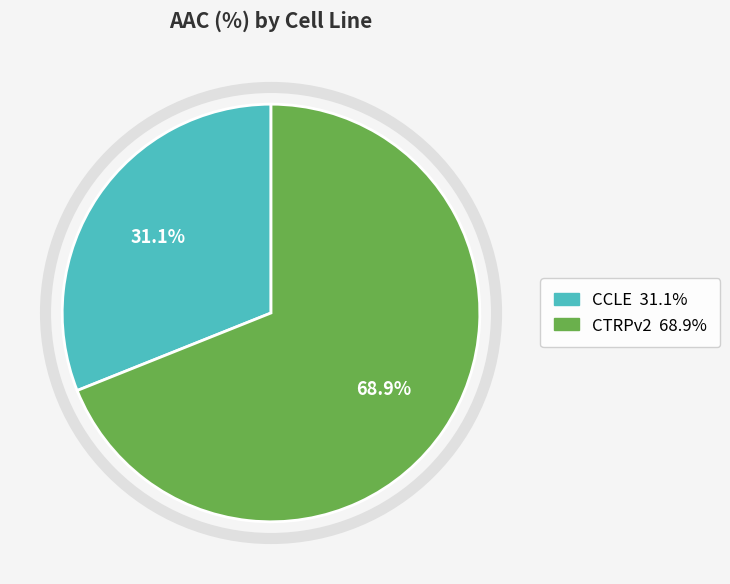

To the nearest percent, what is the difference between the CCLE and CTRPv2 slice percentages?

38%